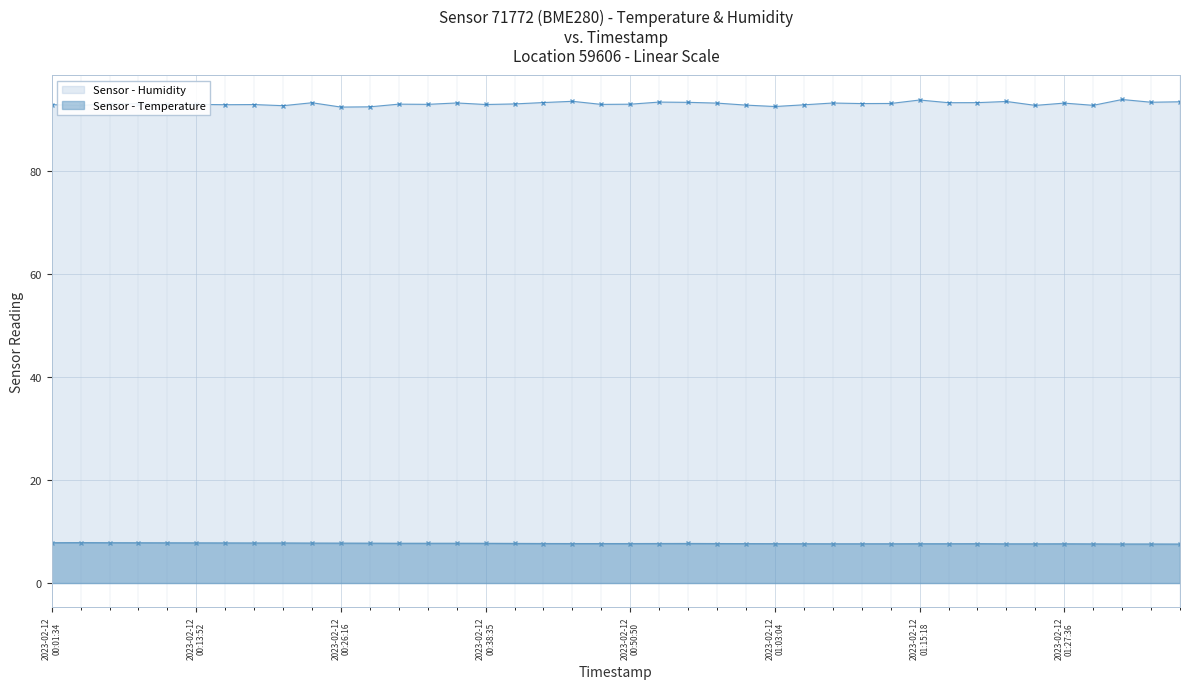

What is the smallest value displayed?

7.6